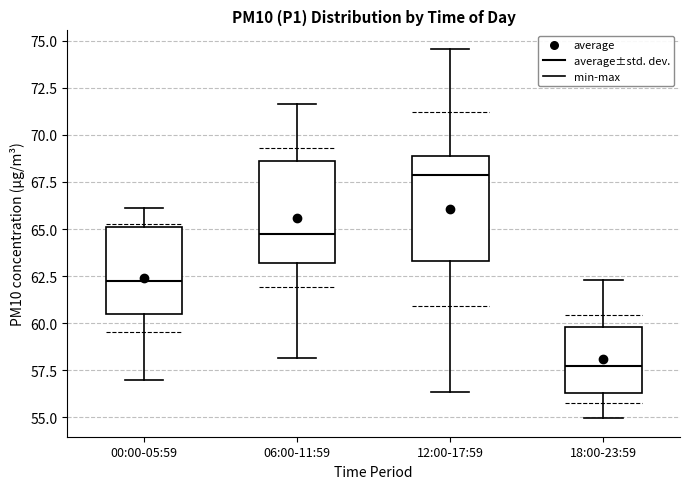

Which box has the highest median line?

12:00-17:59